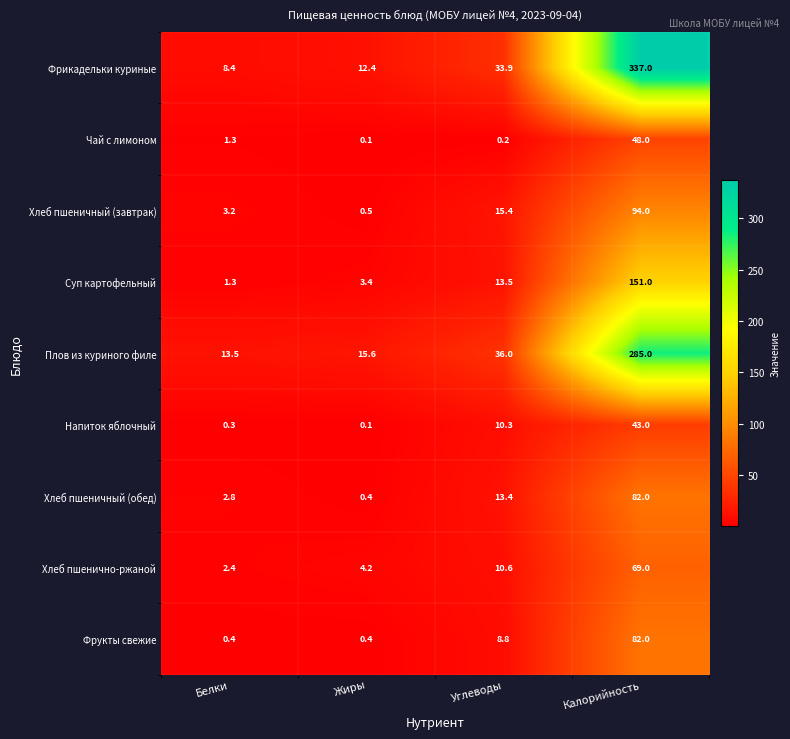

What is the smallest value displayed?

0.1